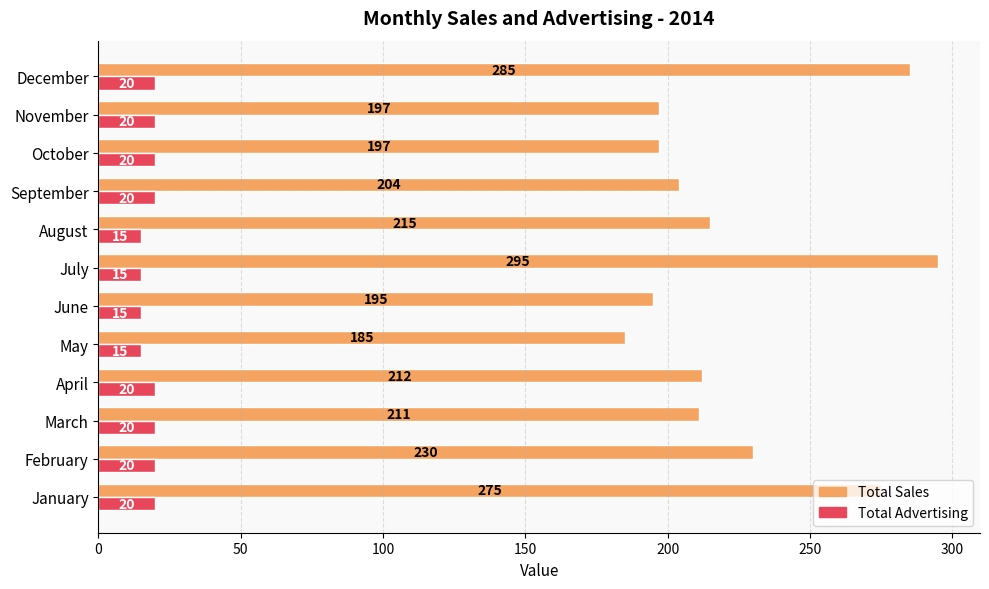

How many Total Advertising values are between 15 and 20?

12